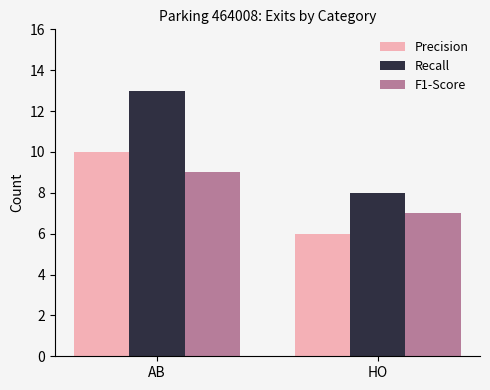

Which series has the largest range (max minus min)?

Recall